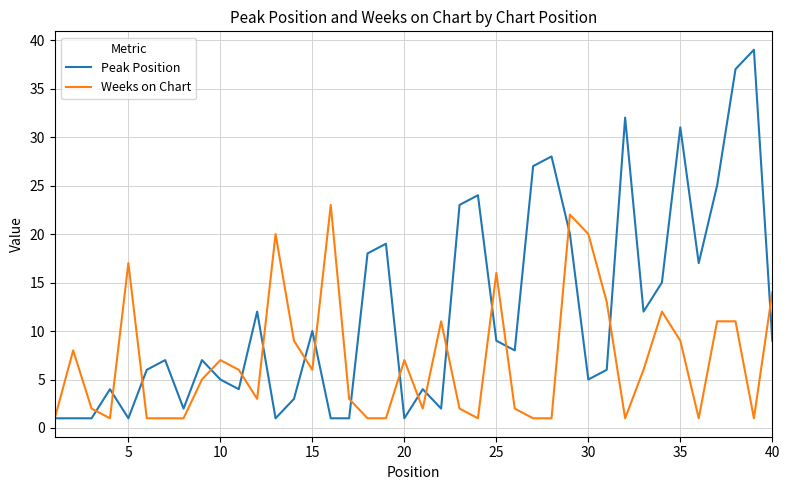

Which series has the largest range (max minus min)?

Peak Position